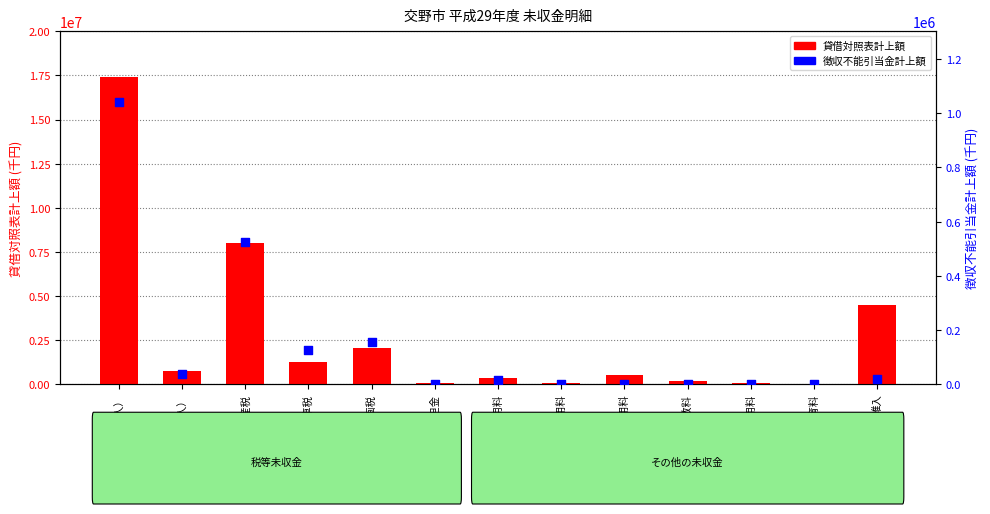

At how many categories does at least one series exceed 11241429?

1